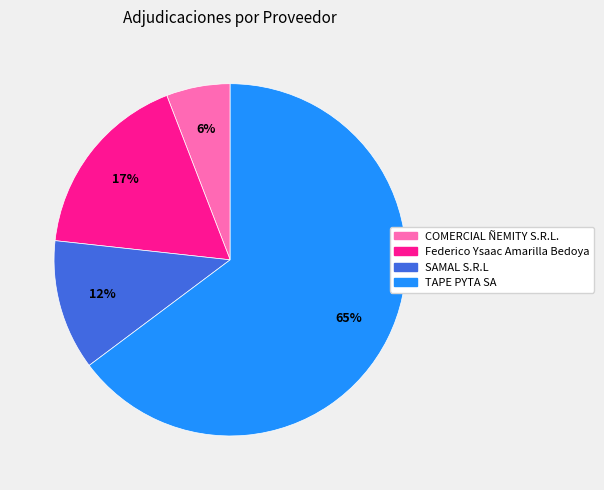

What is the ratio of the value at Federico Ysaac Amarilla Bedoya to the value at TAPE PYTA SA?

0.3